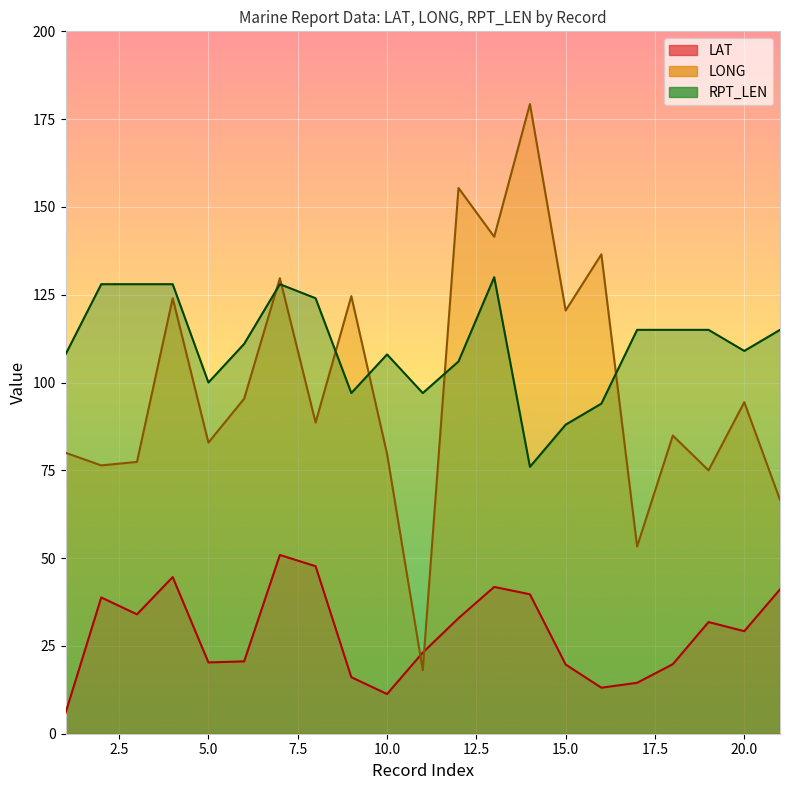

Reading right to left, transcribe all the data shown in this chart.

LAT: 21=41.1	20=29.2	19=31.8	18=19.8	17=14.5	16=13.1	15=19.7	14=39.7	13=41.8	12=32.9	11=23.1	10=11.3	9=16.1	8=47.7	7=50.9	6=20.6	5=20.3	4=44.6	3=34.0	2=38.8	1=5.9
LONG: 21=66.6	20=94.4	19=75.0	18=84.9	17=53.3	16=136.5	15=120.5	14=179.3	13=141.5	12=155.4	11=18.1	10=79.7	9=124.6	8=88.6	7=129.7	6=95.4	5=82.9	4=124.0	3=77.4	2=76.4	1=80.0
RPT_LEN: 21=115.0	20=109.0	19=115.0	18=115.0	17=115.0	16=94.0	15=88.0	14=76.0	13=130.0	12=106.0	11=97.0	10=108.0	9=97.0	8=124.0	7=128.0	6=111.0	5=100.0	4=128.0	3=128.0	2=128.0	1=108.0